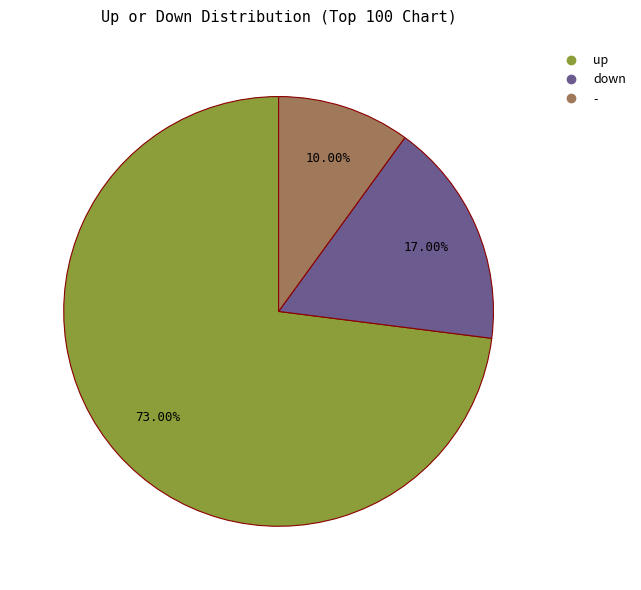

Is the sum of - and down greater than half?

No